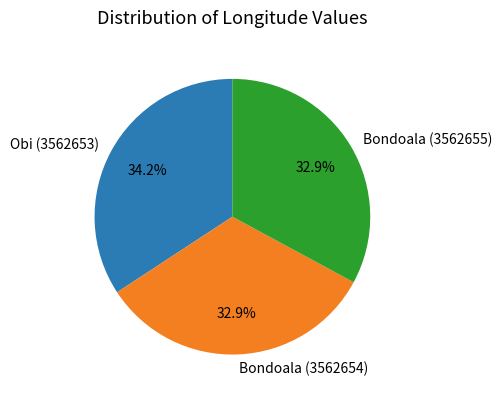

Does any single category account for the majority?

No